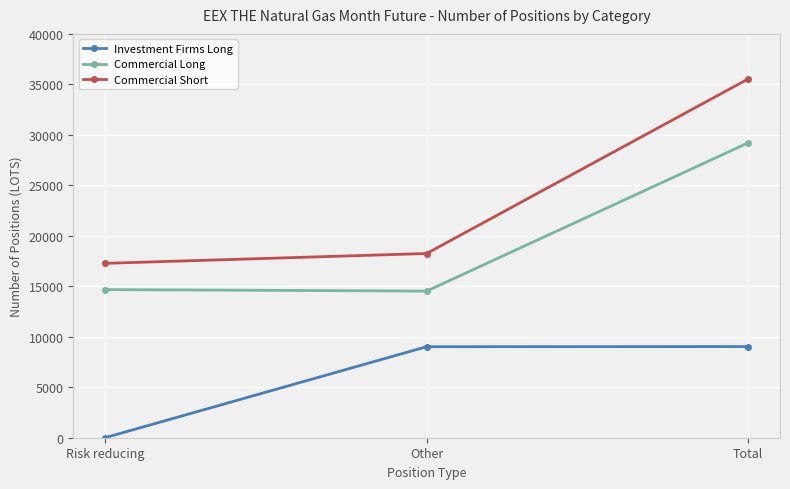

The value of Commercial Long at Risk reducing is 14672. True or false?

True